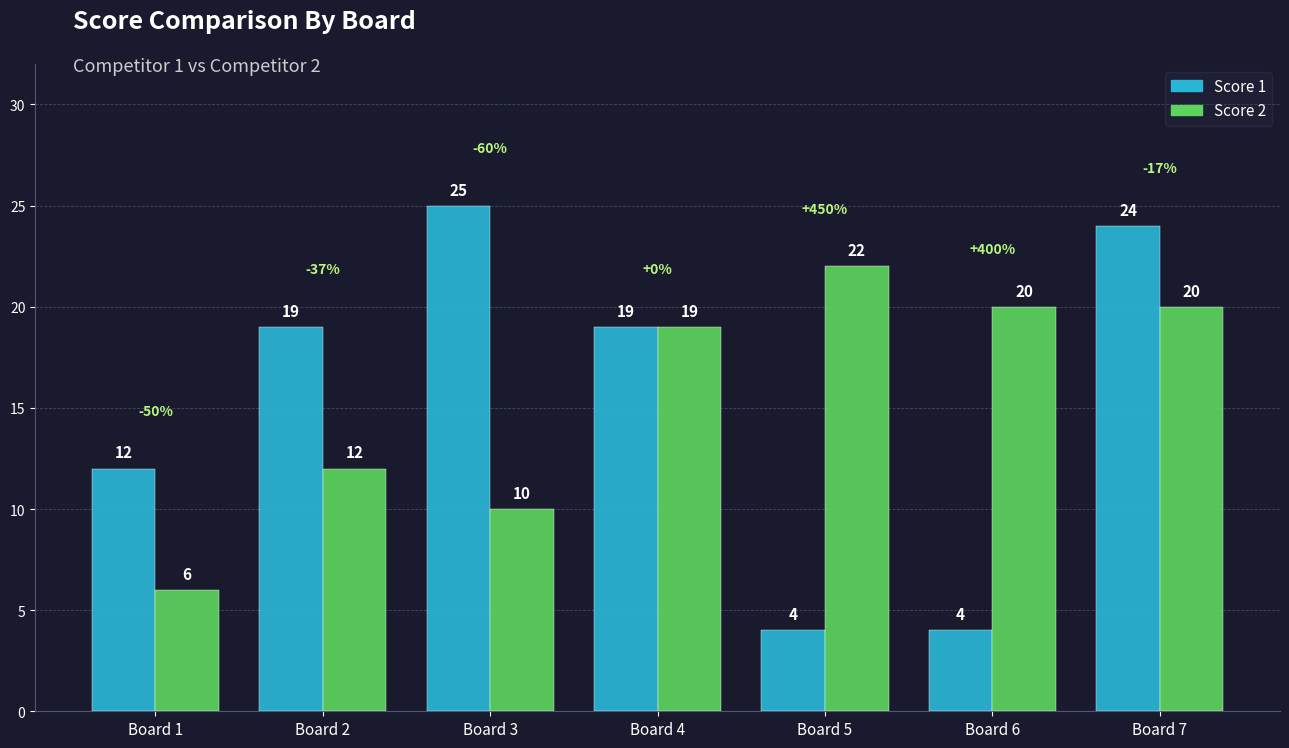

Reading left to right, what are all the values shown in this chart?

Score 1: 12	19	25	19	4	4	24
Score 2: 6	12	10	19	22	20	20